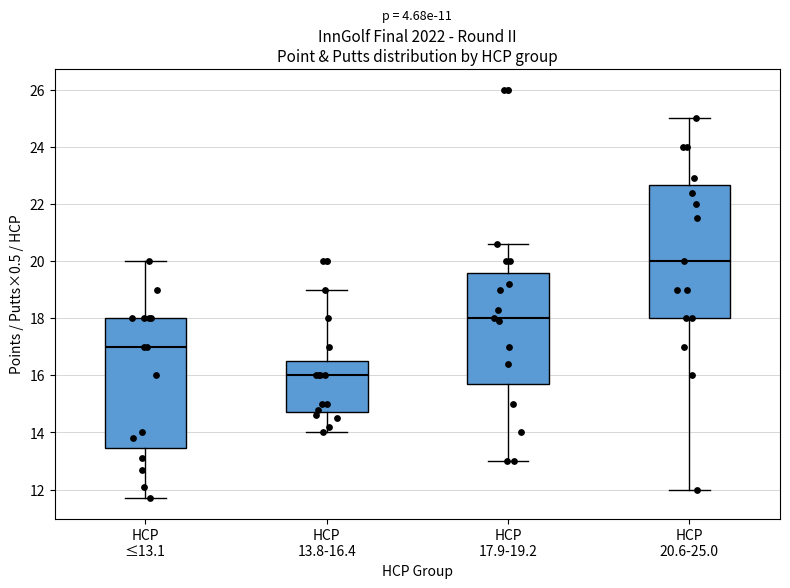

Which box has the highest median line?

HCP 20.6-25.0